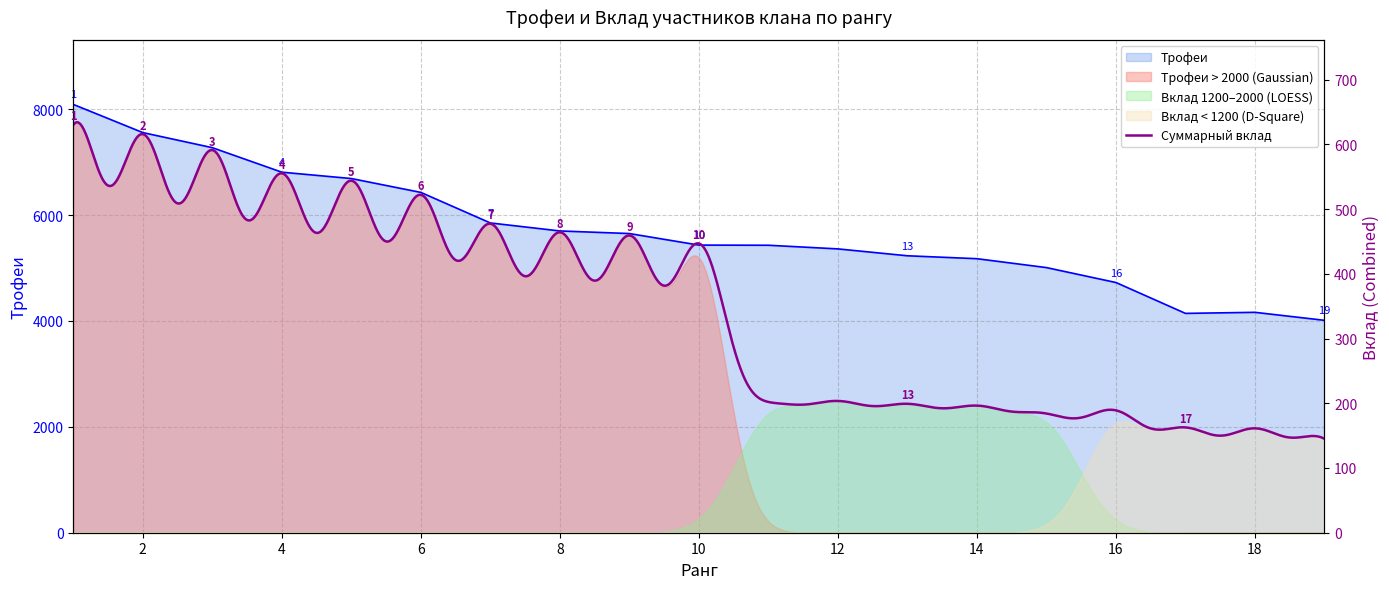

What is the difference between the values at 19 and 18?

151